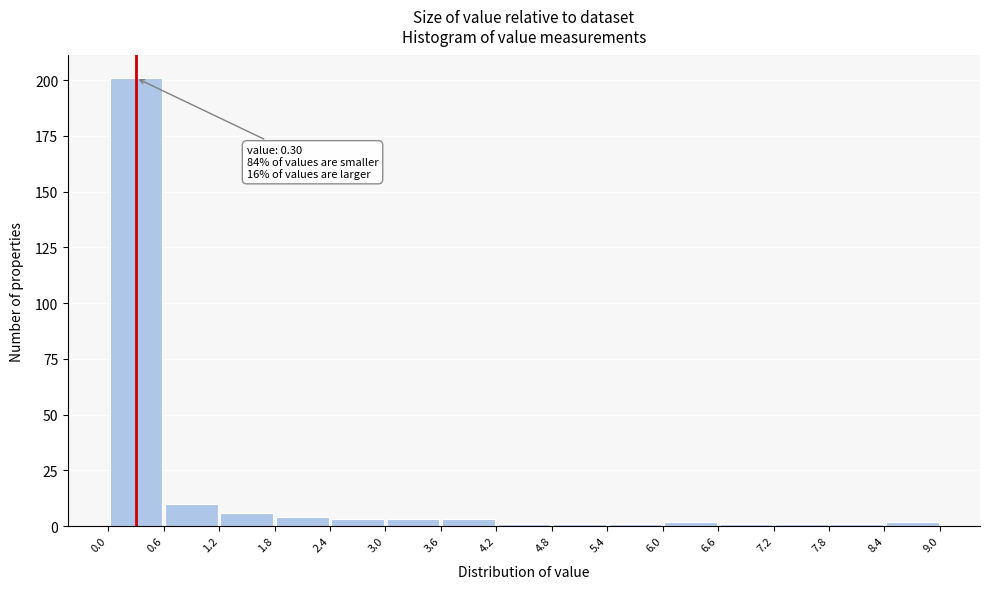

Over which range of the x-axis is the bar tallest?

0.0 to 0.6